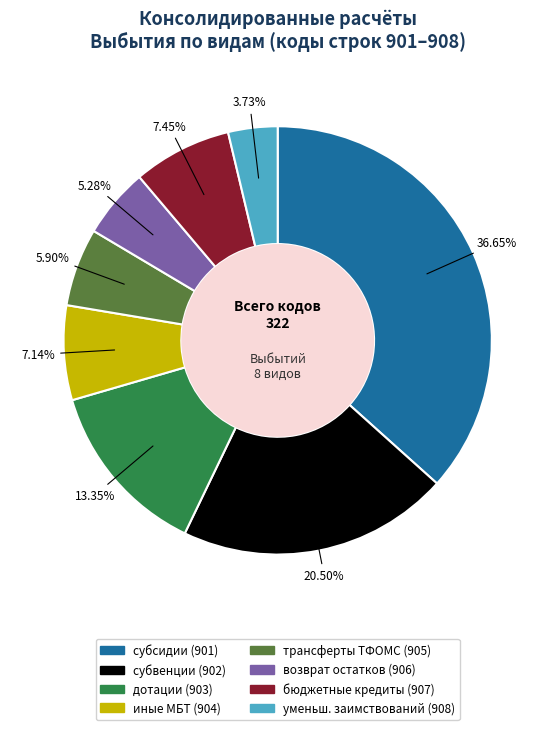

Is there a majority slice in this chart?

No